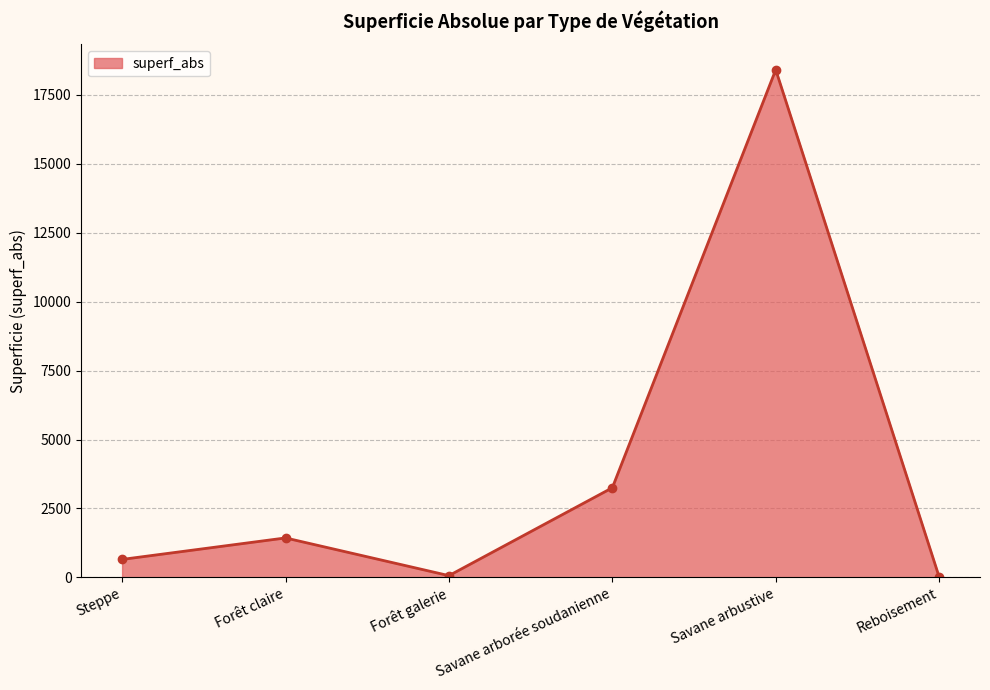

How many lines are shown in the chart?

1